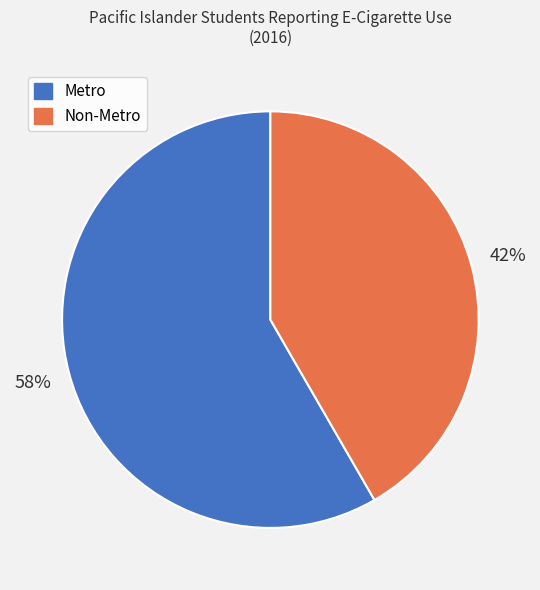

True or false: Metro accounts for 65% of the total.

False